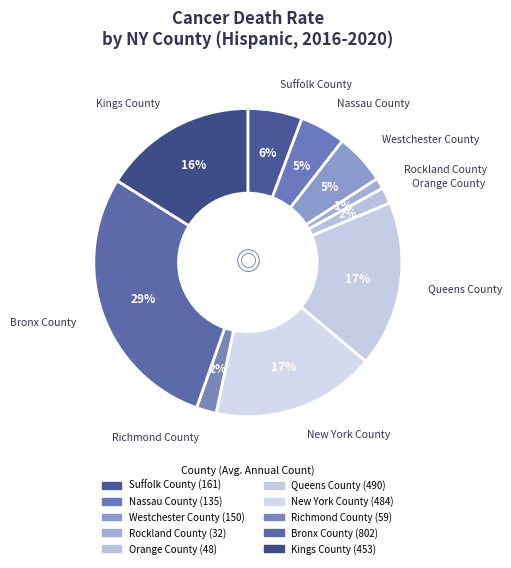

To the nearest percent, what is the combined percentage of Richmond County and Rockland County?

3%